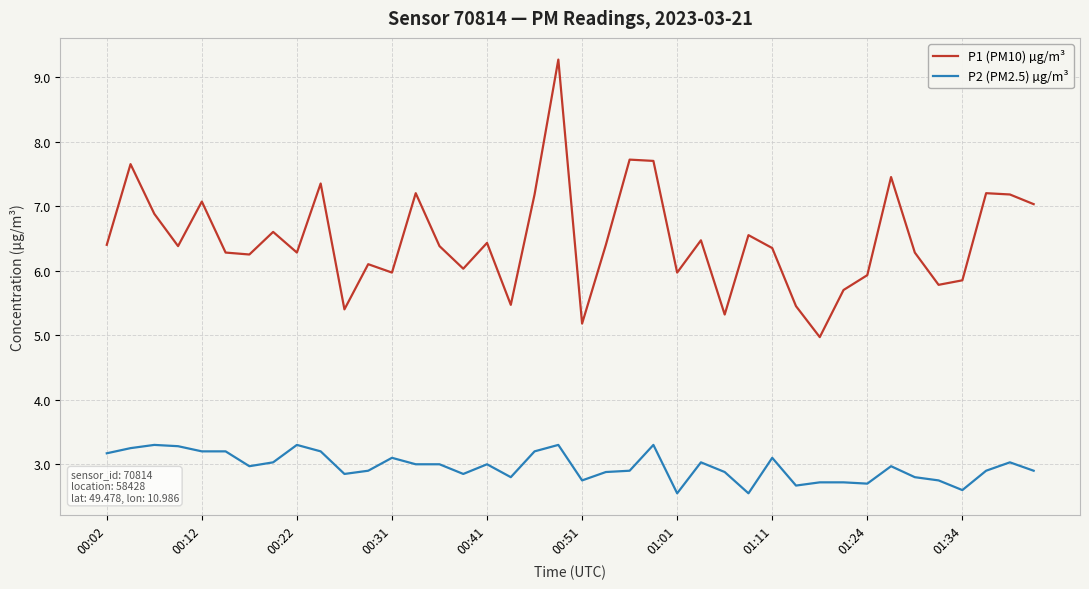

True or false: P1 (PM10) µg/m³ and P2 (PM2.5) µg/m³ intersect in this chart.

False